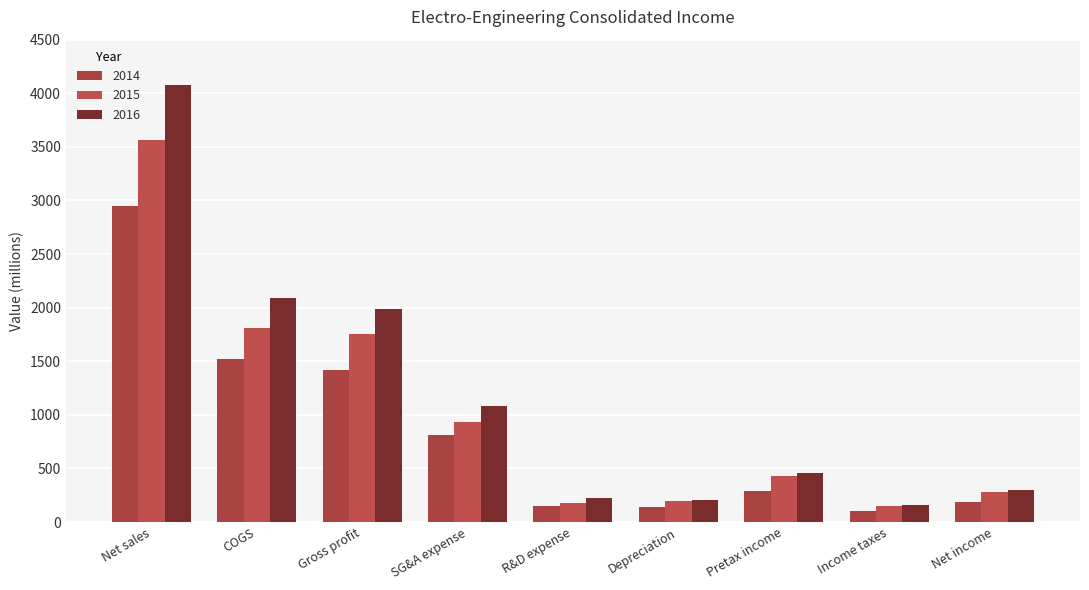

Rank the series at SG&A expense from highest to lowest value.

2016, 2015, 2014